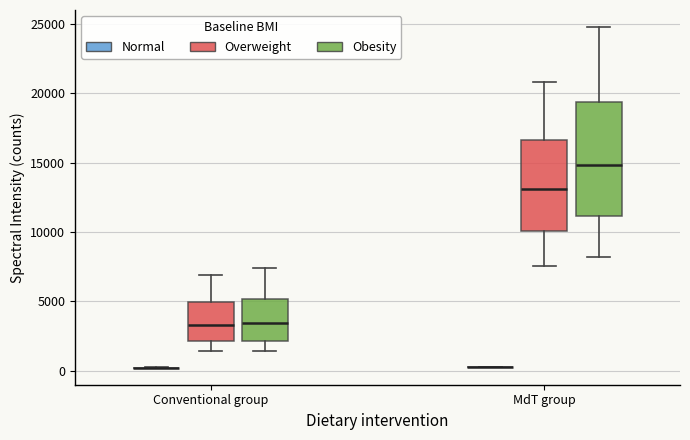

Reading left to right, transcribe this box plot: for each box, give where its median line is, the range the box spans, and where its two whiskers end, as read against the y-axis. The values are not printed on the chart, so give them approximately, as read against the axis.

Conventional group (Normal): box collapsed to a line at 0, whiskers 0 to 0
Conventional group (Overweight): median 3500, box 2000 to 5000, whiskers 1500 to 7000
Conventional group (Obesity): median 3500, box 2000 to 5000, whiskers 1500 to 7500
MdT group (Normal): box collapsed to a line at 0, whiskers 0 to 500
MdT group (Overweight): median 13000, box 10000 to 16500, whiskers 7500 to 21000
MdT group (Obesity): median 15000, box 11000 to 19500, whiskers 8000 to 25000